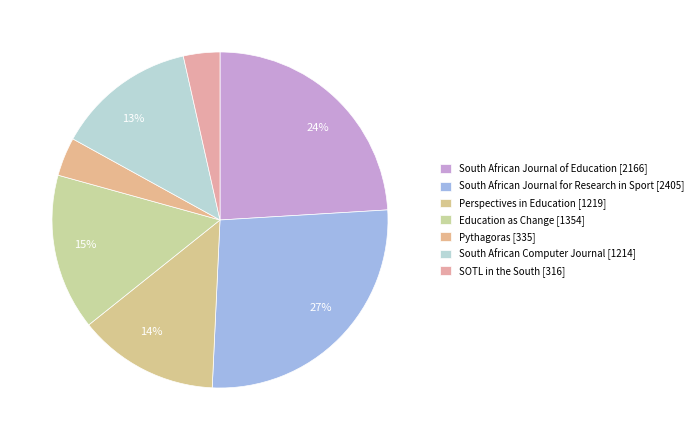

How many slices are in this pie chart?

7